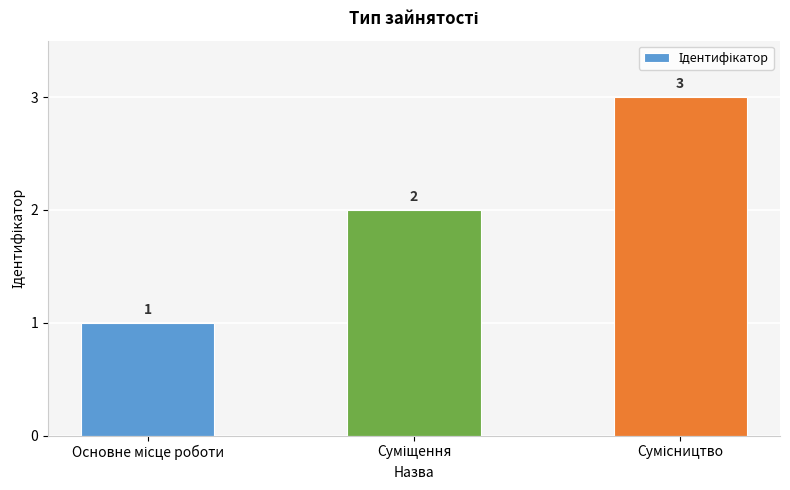

How many values are below 2?

1